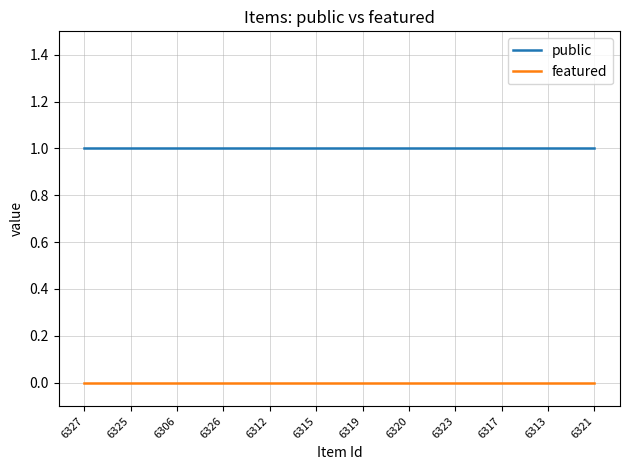

What position from the right is 6326?

9